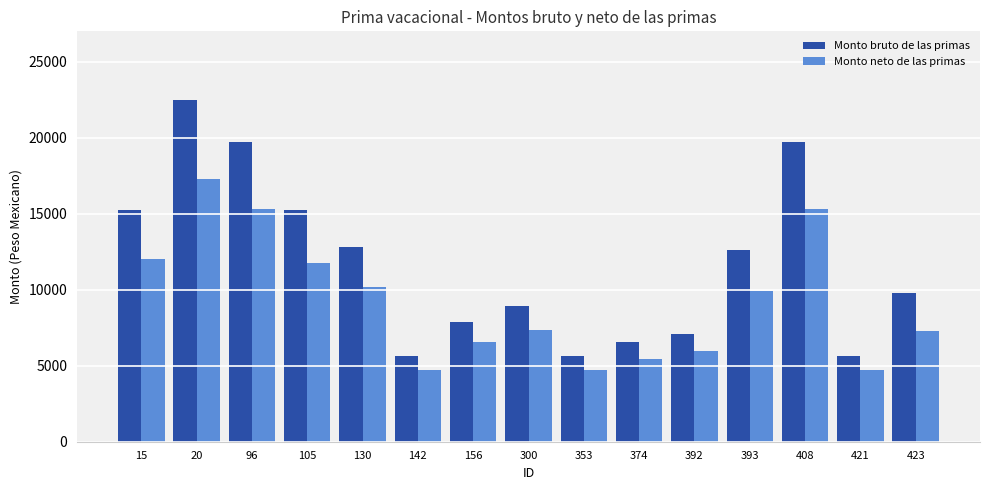

What is the value of the Monto bruto de las primas bar at the 6th from the left?

5640